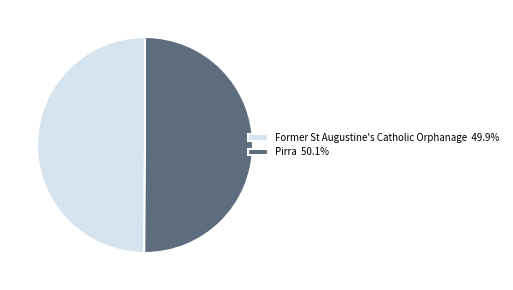

What is the ratio of the value at Former St Augustine's Catholic Orphanage 49.9% to the value at Pirra 50.1%?

1.0